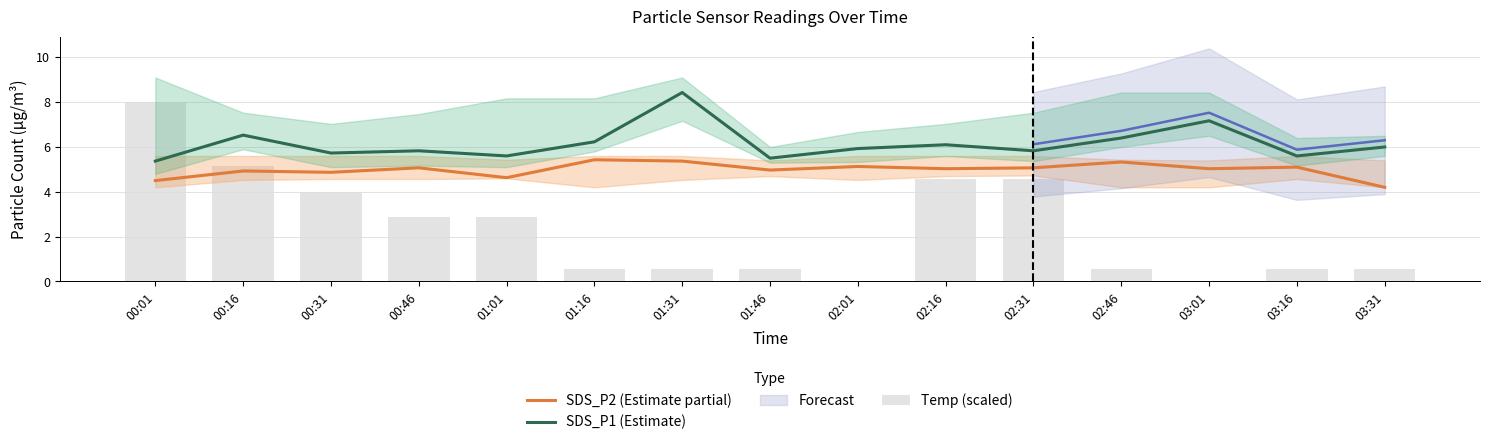

At which label is SDS_P1 (Estimate) closest to 6?

03:31